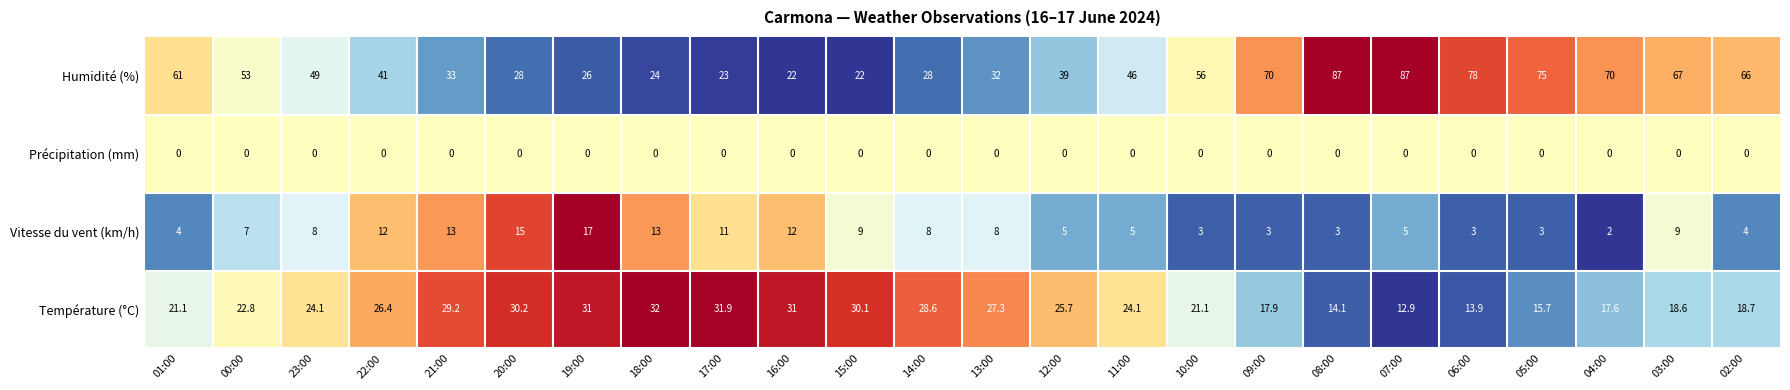

What is the approximate value of Humidité (%) at 17:00?

23.0